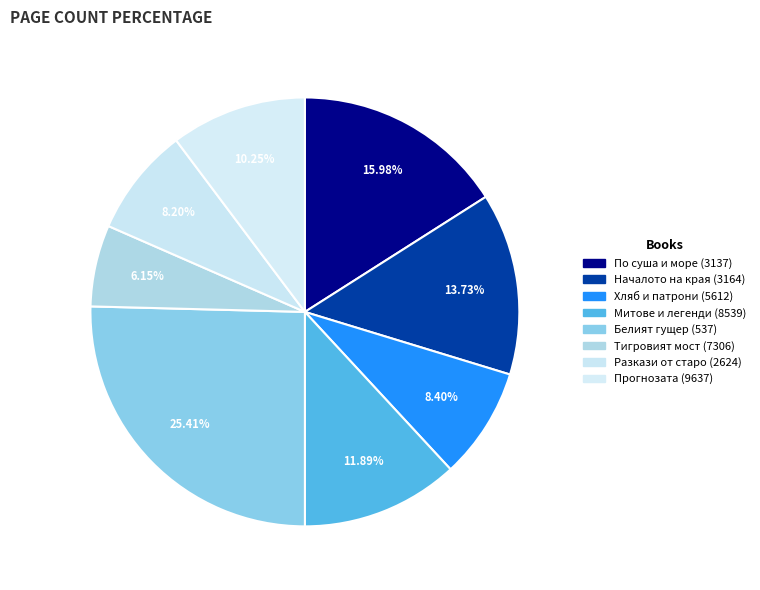

Combined, do Хляб и патрони (5612) and Белият гущер (537) account for over 50%?

No